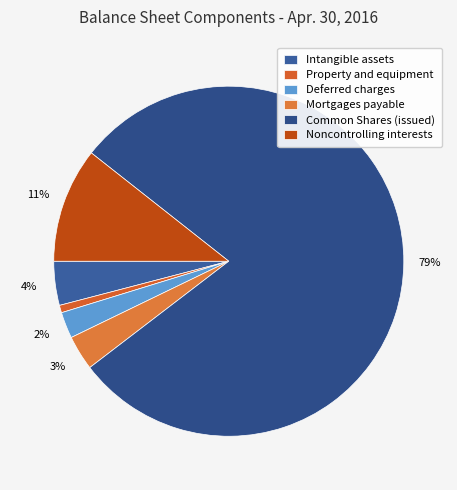

To the nearest percent, what percentage of the pie is Common Shares (issued)?

79%